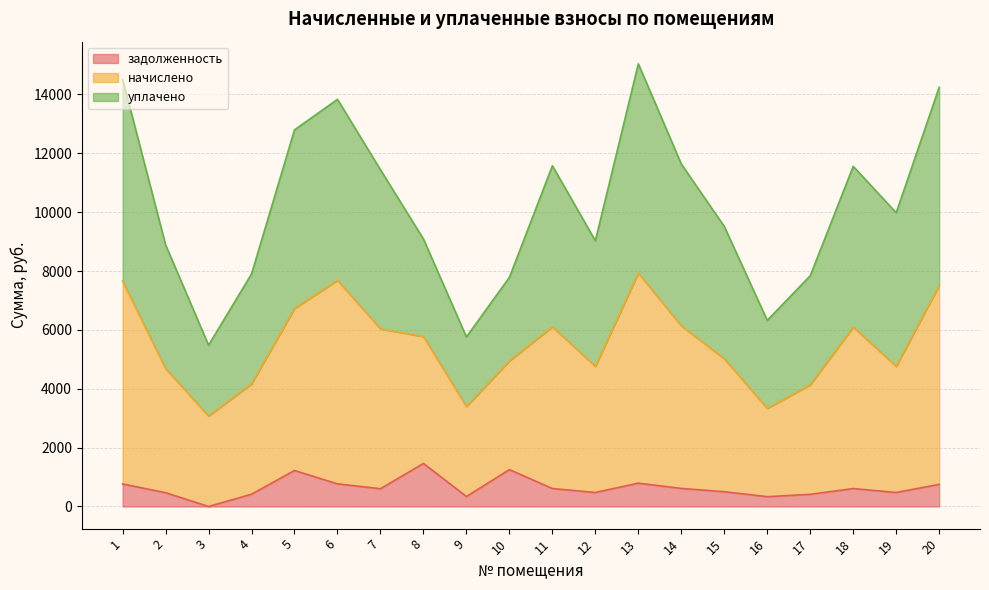

What is the highest value of the задолженность series?

1462.0